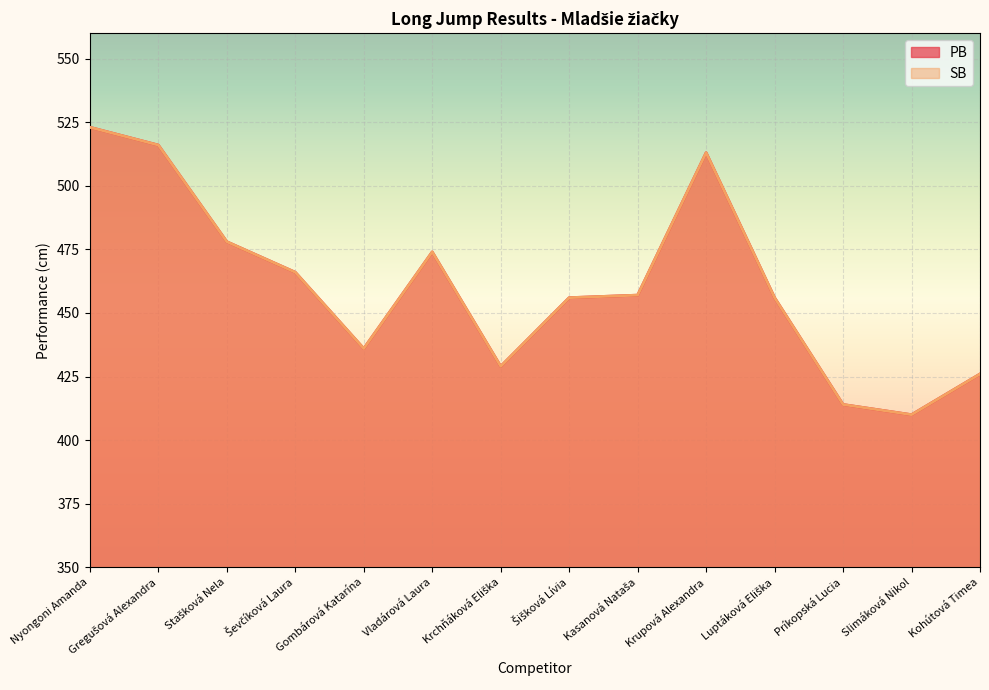

The value of PB at Krchňáková Eliška is 246. True or false?

False